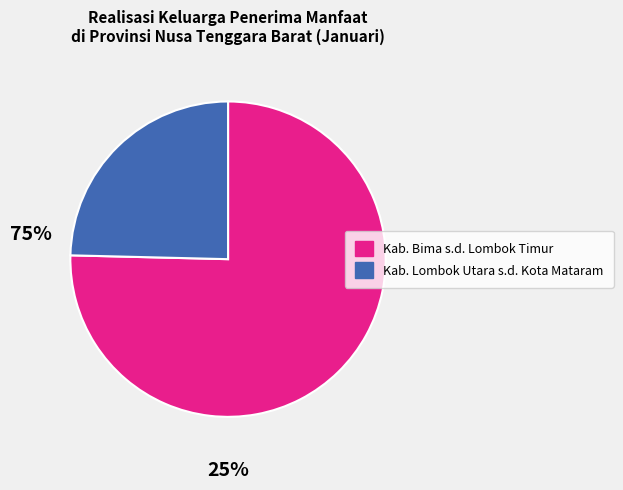

Is there a majority slice in this chart?

Yes